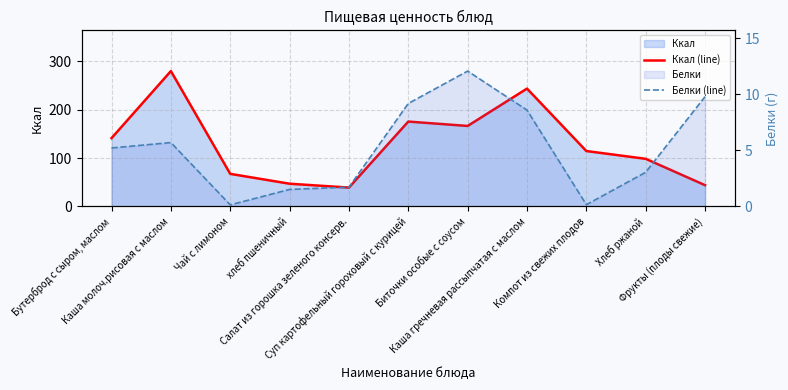

Rank the series by their maximum value, from lowest to highest.

Белки (line), Ккал (line)